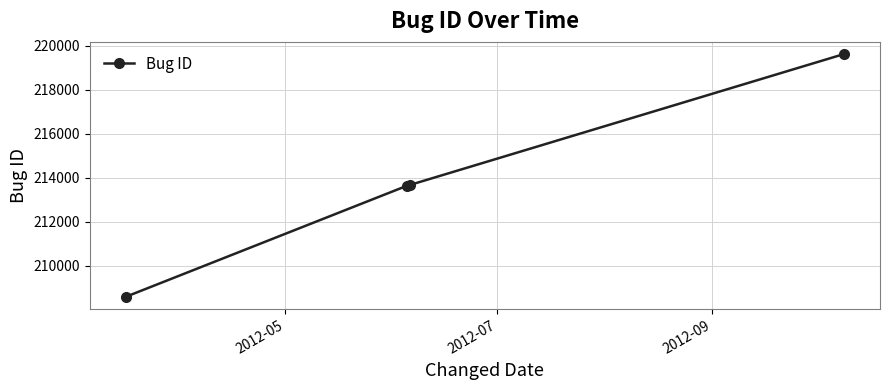

What is the minimum value shown in the chart?

208580